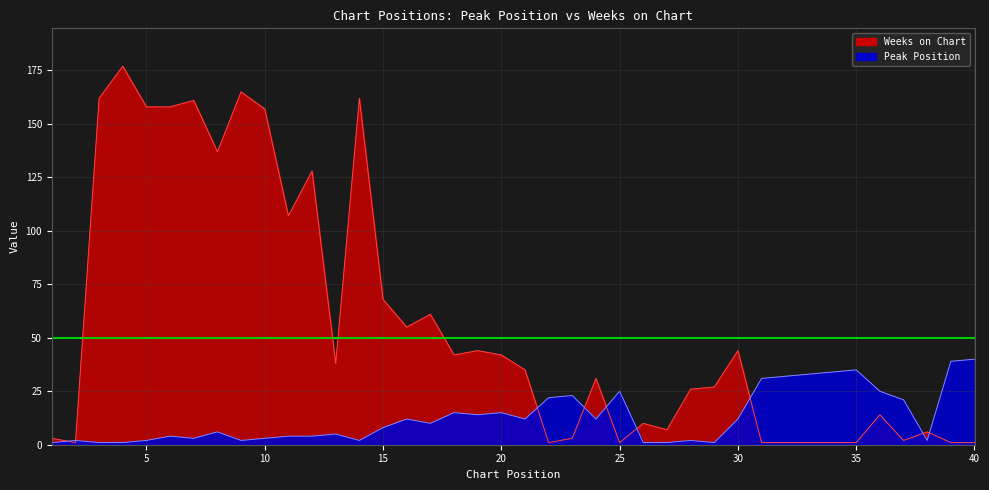

What are all the series names shown in the legend?

Peak Position, Weeks on Chart